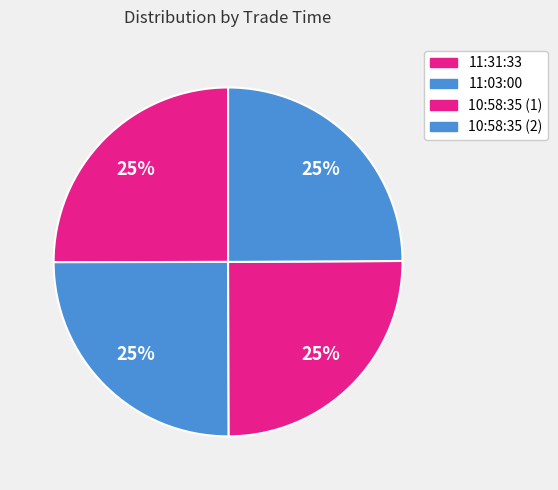

Which slice is the smallest?

10:58:35 (2)